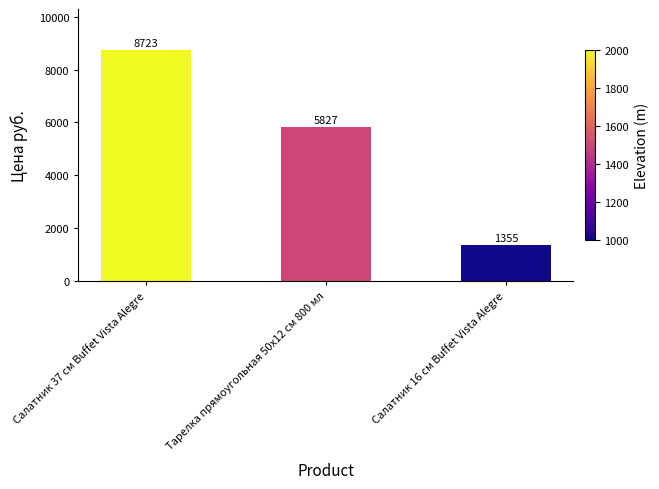

What is the sum of the values at Салатник 37 см Buffet Vista Alegre and Тарелка прямоугольная 50х12 см 800 мл?

14550